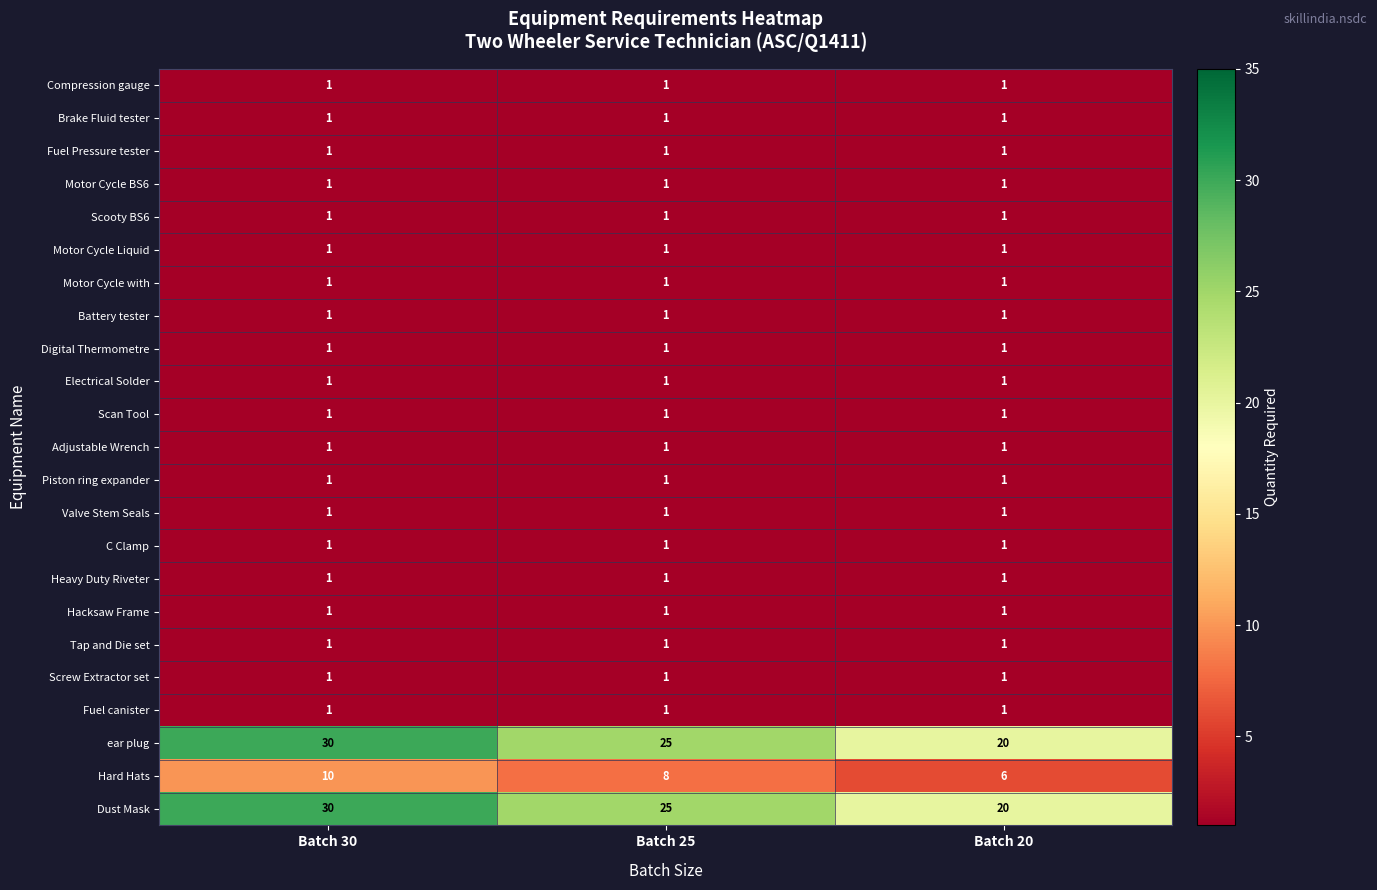

What is the sum of all Fuel canister values?

3